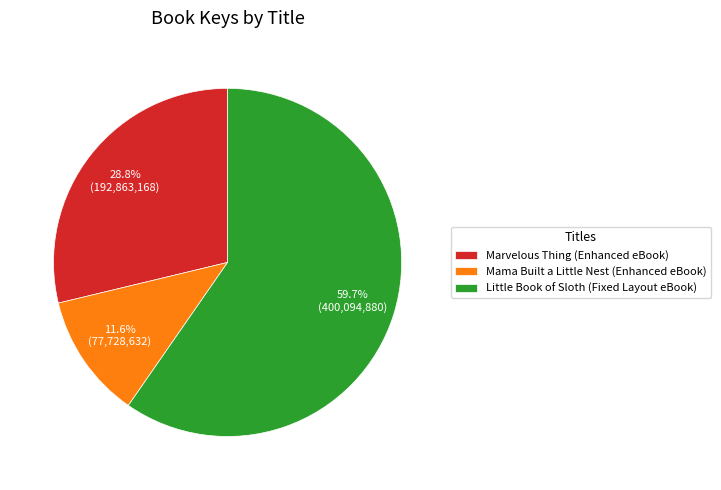

Is it true that Mama Built a Little Nest (Enhanced eBook) is 1% of the pie?

False